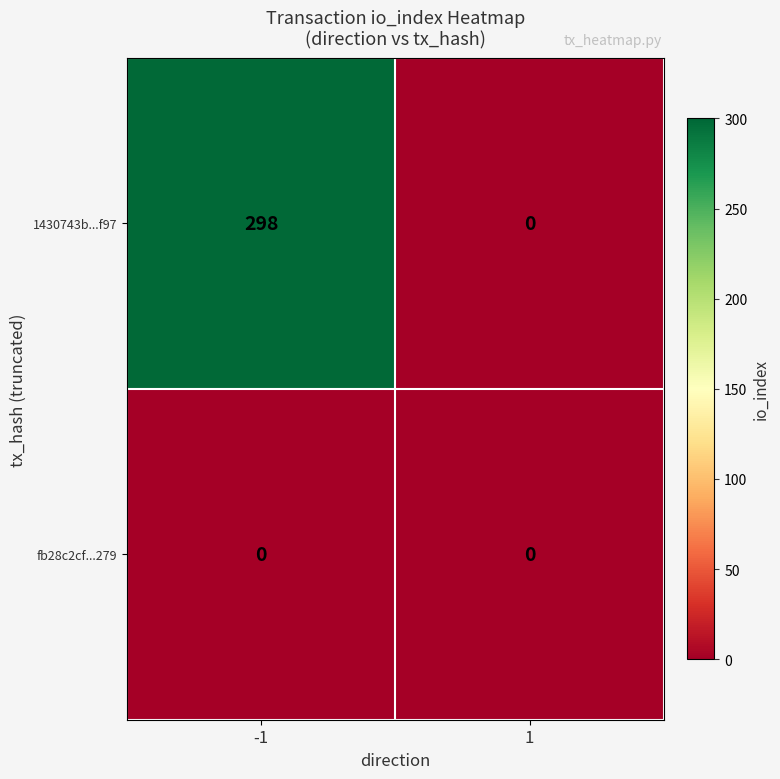

Rank the series by their average value, from highest to lowest.

1430743b...f97, fb28c2cf...279